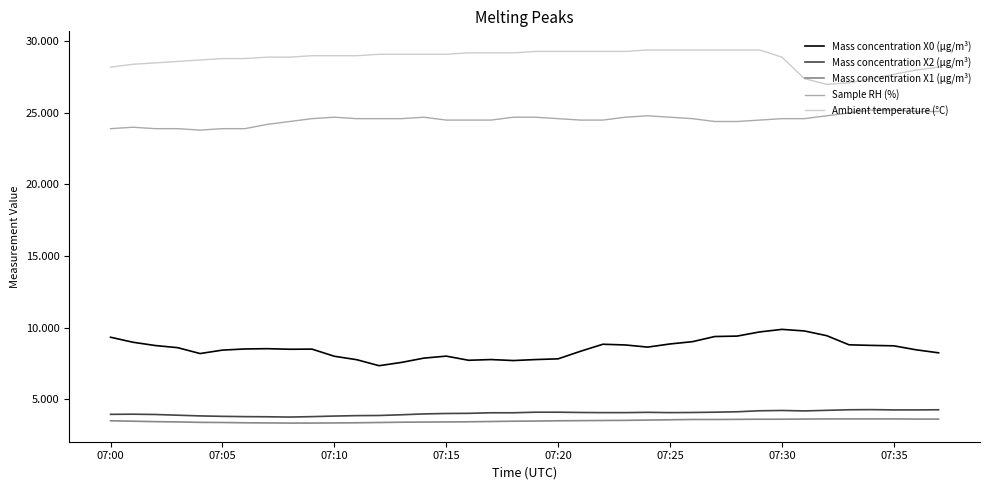

True or false: Ambient temperature (°C) and Mass concentration X1 (μg/m³) cross at least once.

False